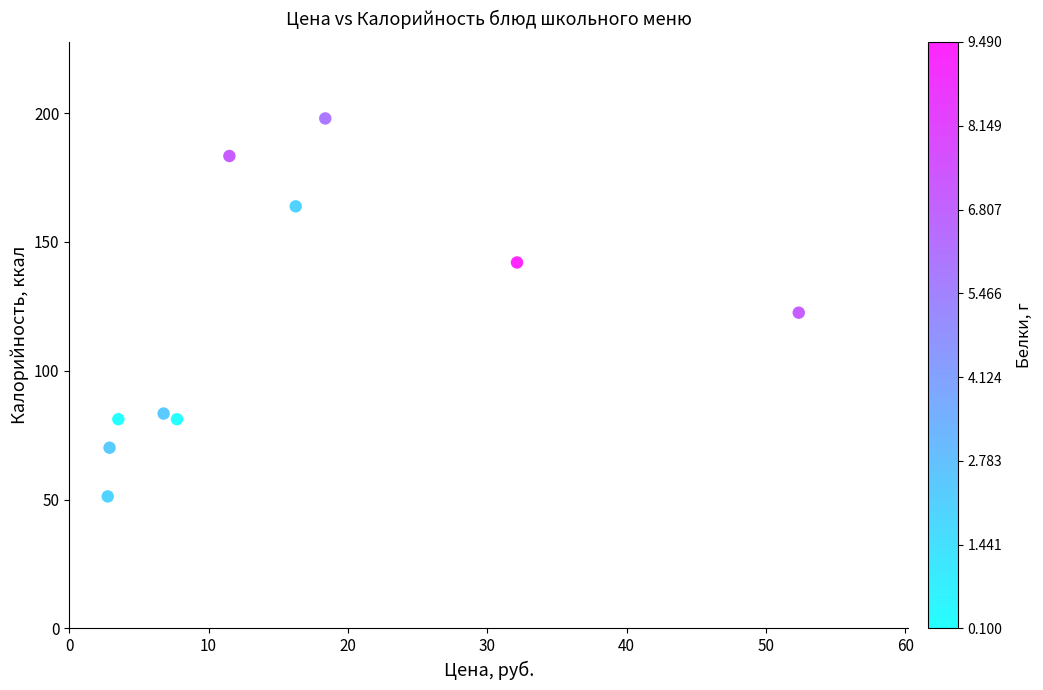

What is the range of X values (max minus min)?

49.6